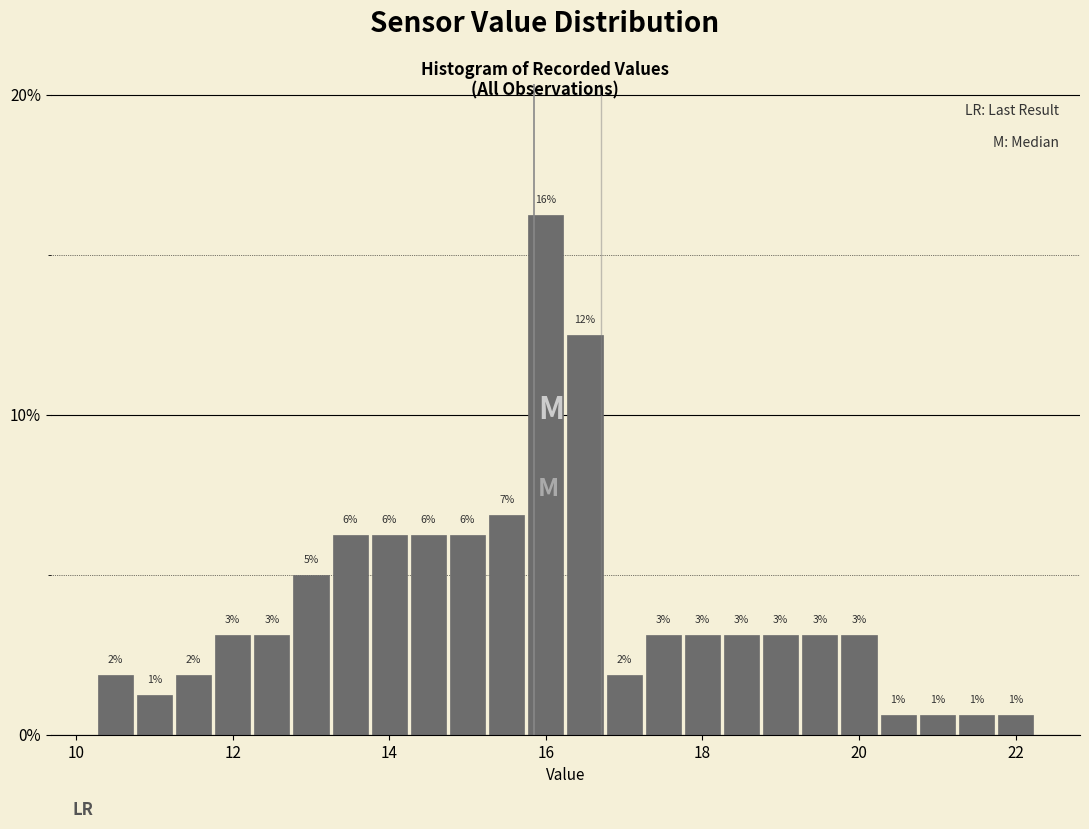

Read against the x-axis, roughly where is the centre of the tallest bar?

16.0